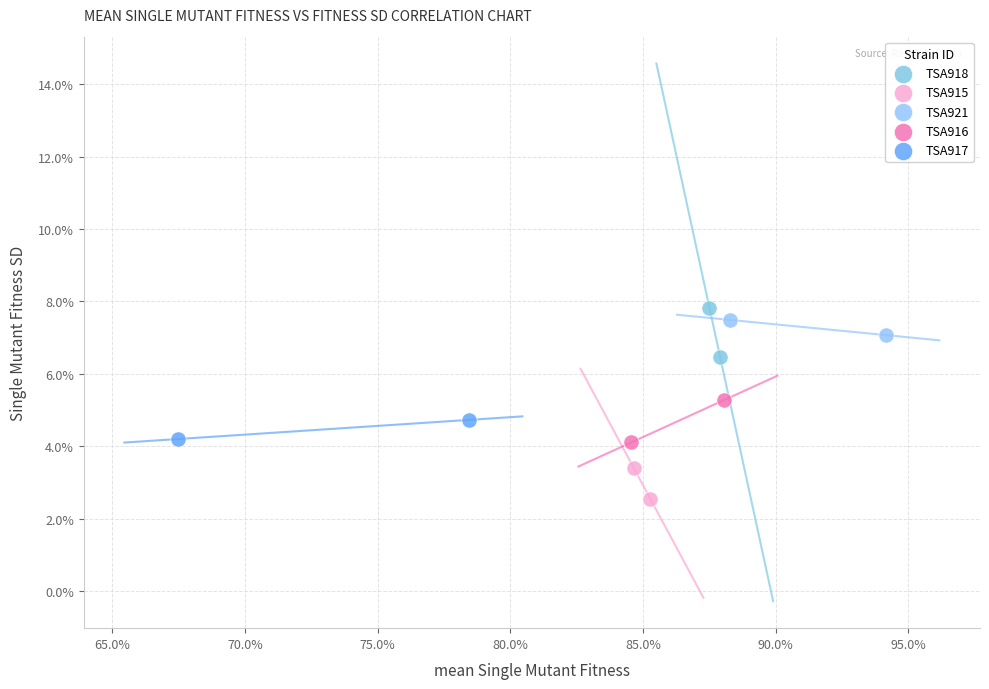

What are all the series names shown in the legend?

TSA918, TSA915, TSA921, TSA916, TSA917